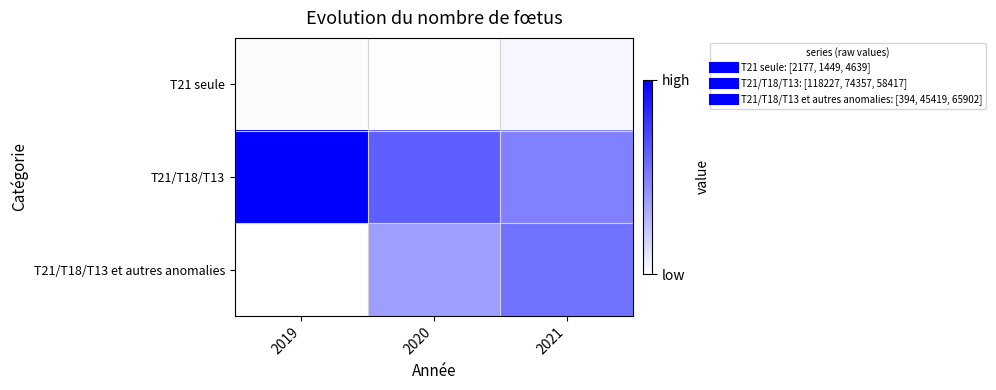

Rank the series by their maximum value, from lowest to highest.

T21 seule, T21/T18/T13 et autres anomalies, T21/T18/T13